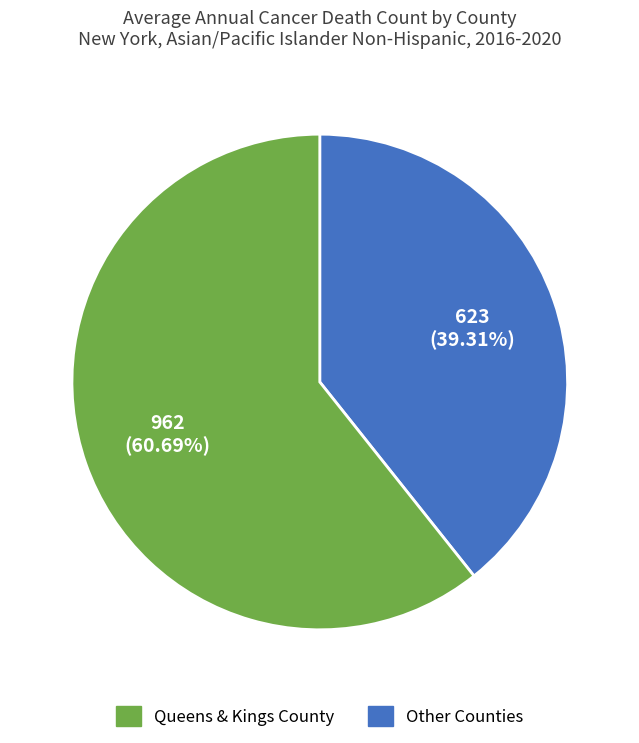

Does any single category account for the majority?

Yes